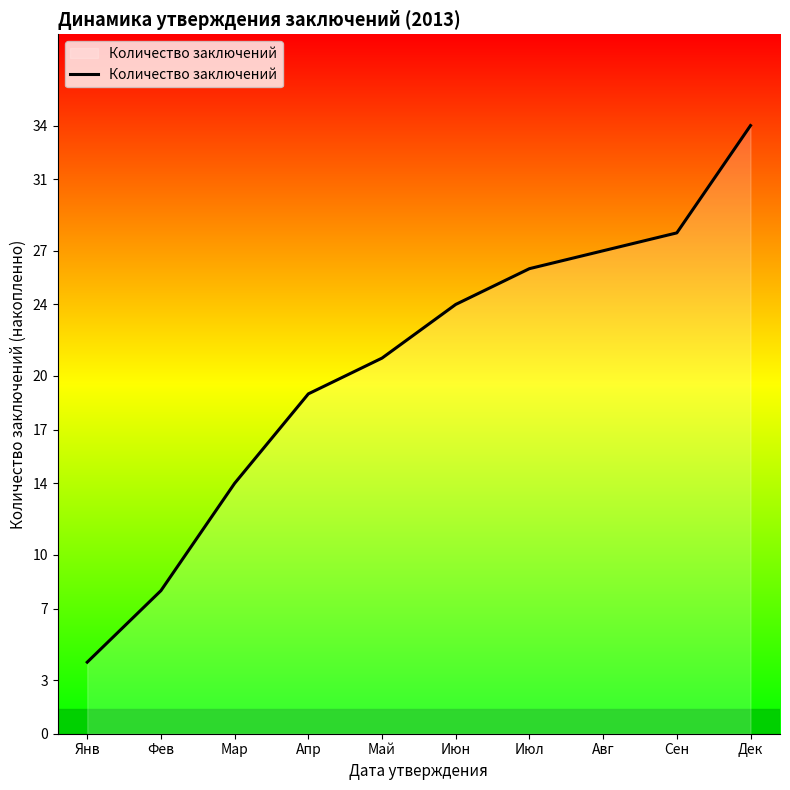

What is the greatest value displayed?

34